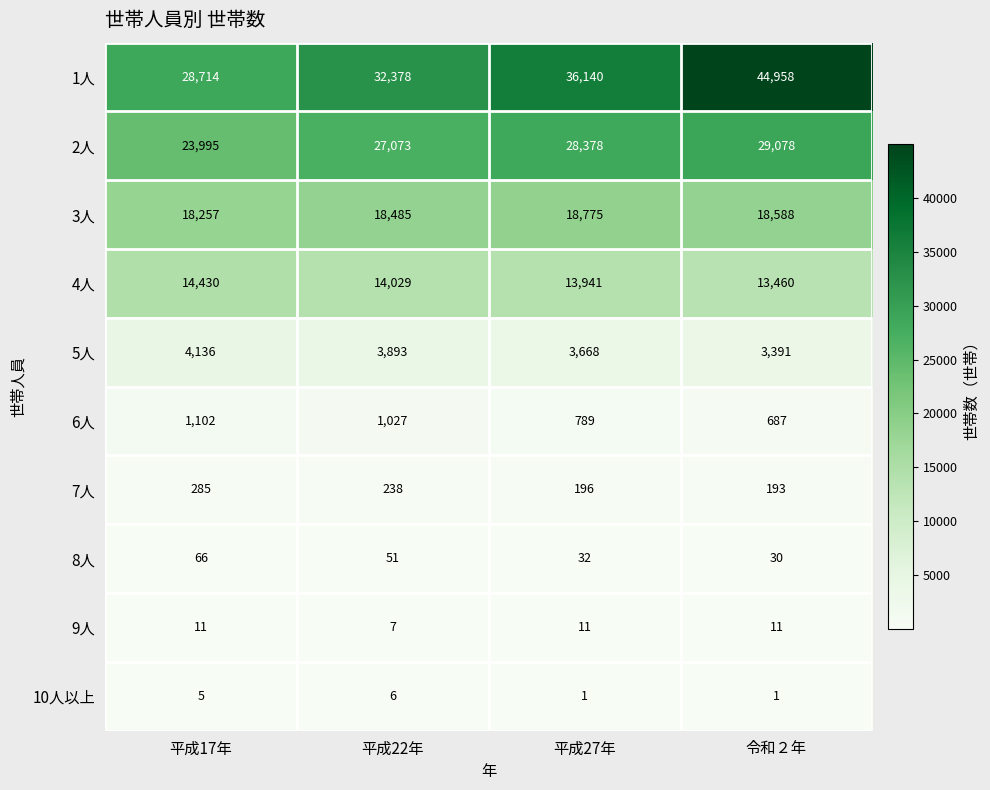

At 平成22年, list the series in order from smallest to largest.

10人以上, 9人, 8人, 7人, 6人, 5人, 4人, 3人, 2人, 1人